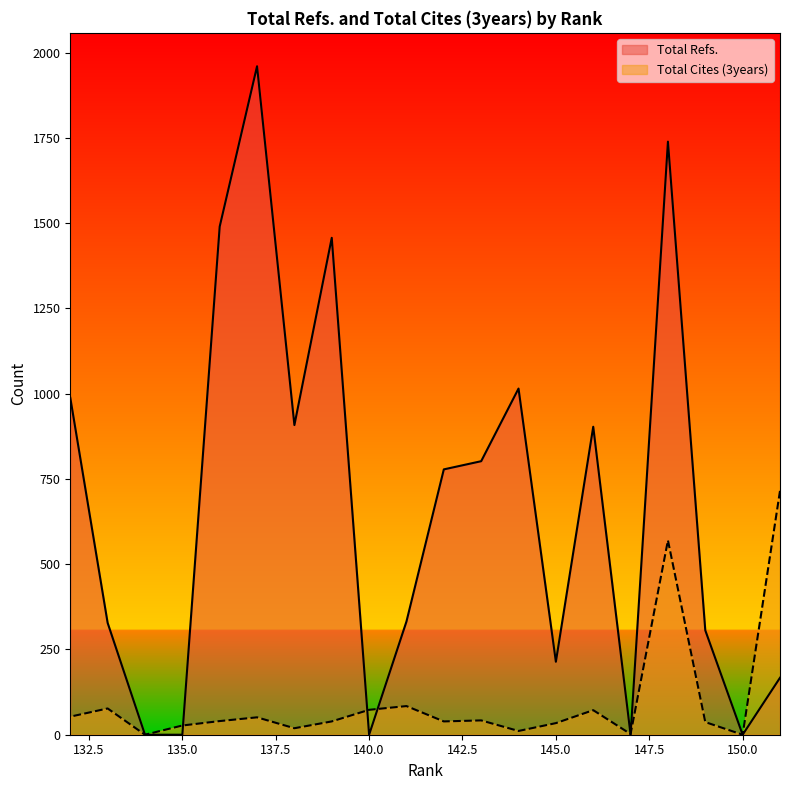

Rank the categories by Total Cites (3years) value from highest to lowest.

151, 148, 141, 133, 140, 146, 132, 137, 143, 136, 142, 139, 149, 145, 135, 138, 144, 147, 150, 134